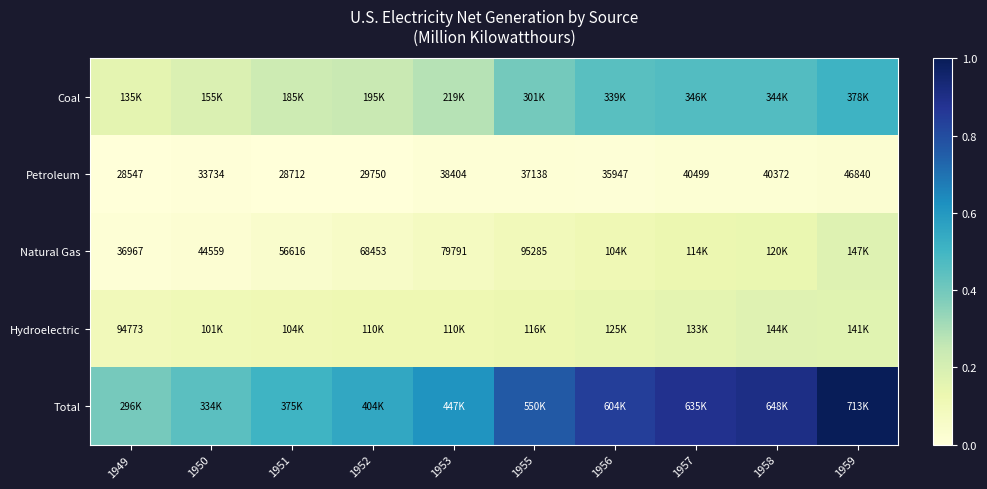

Which series has the largest total across all categories?

Total